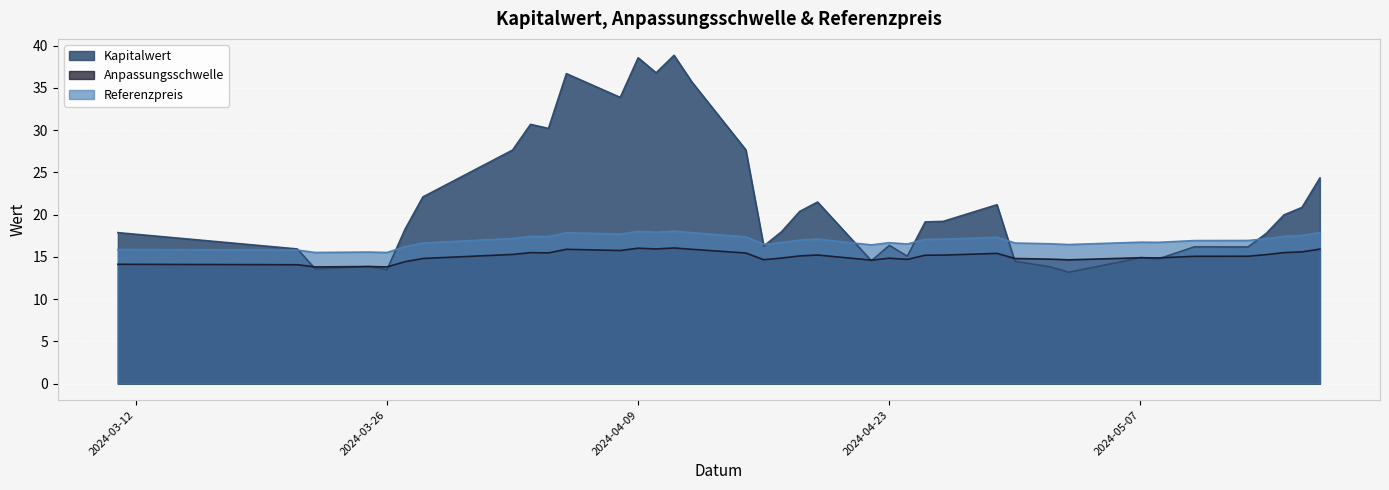

What are all the series names shown in the legend?

Kapitalwert, Anpassungsschwelle, Referenzpreis